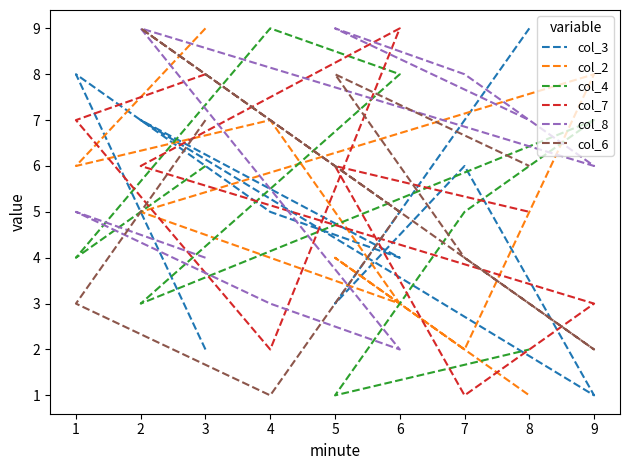

At how many categories does at least one series exceed 3?

9